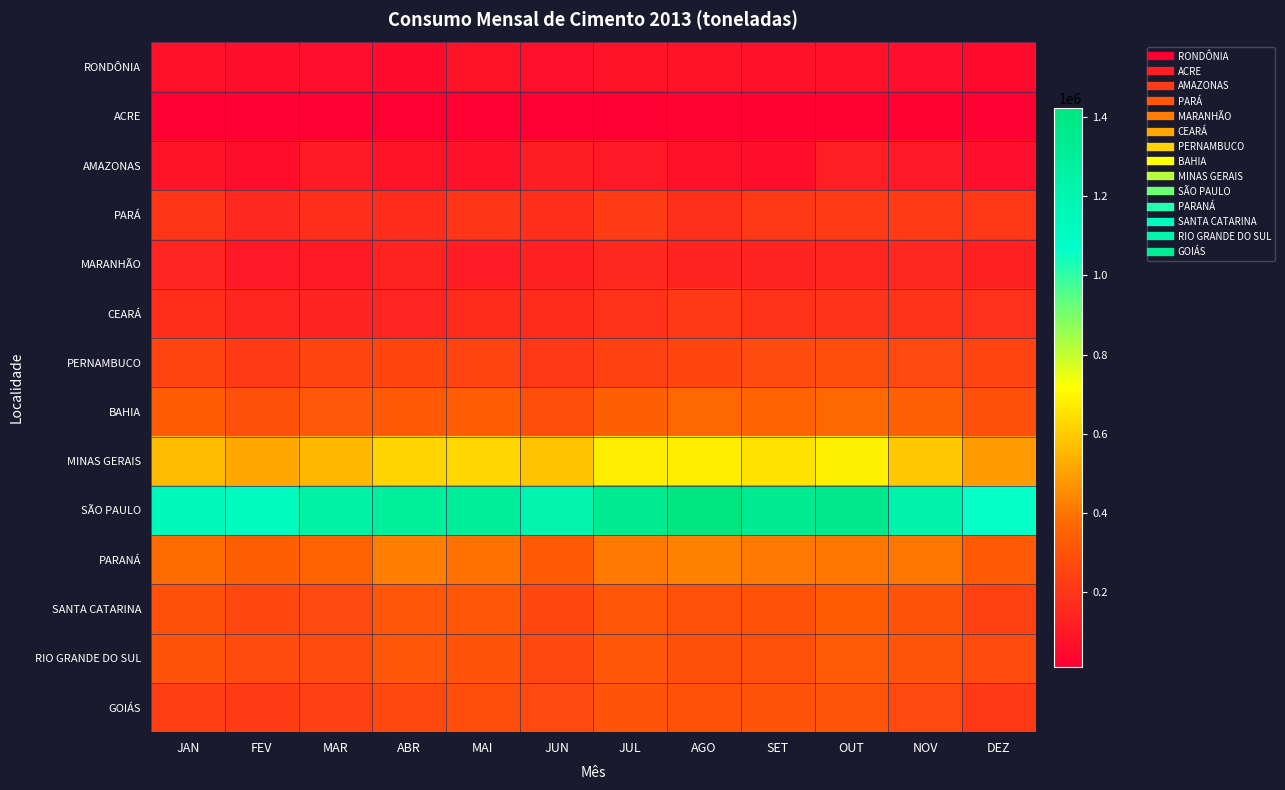

At which category is the sum across all series the highest?

OUT